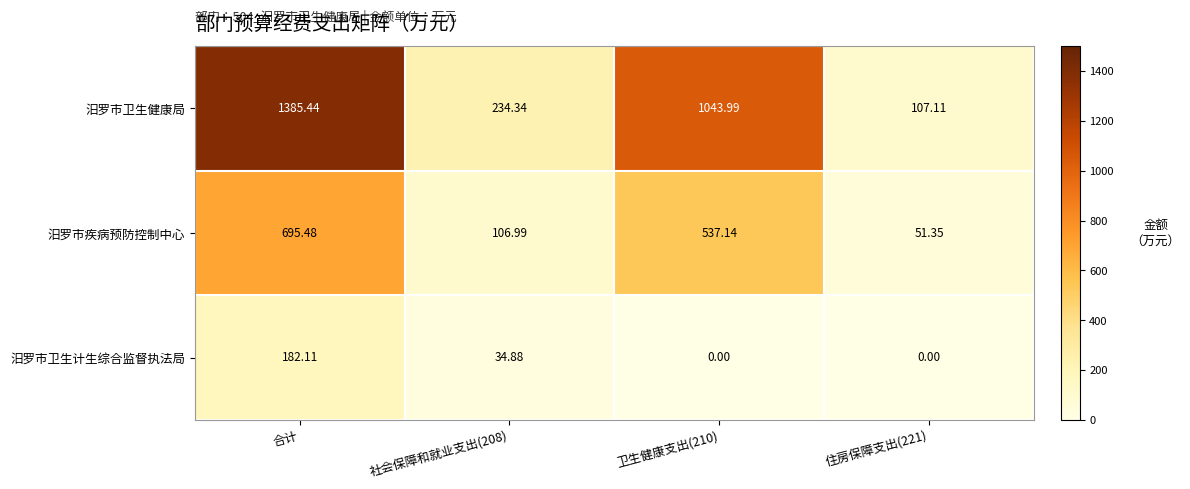

Rank the series by their average value, from lowest to highest.

汨罗市卫生计生综合监督执法局, 汨罗市疾病预防控制中心, 汨罗市卫生健康局